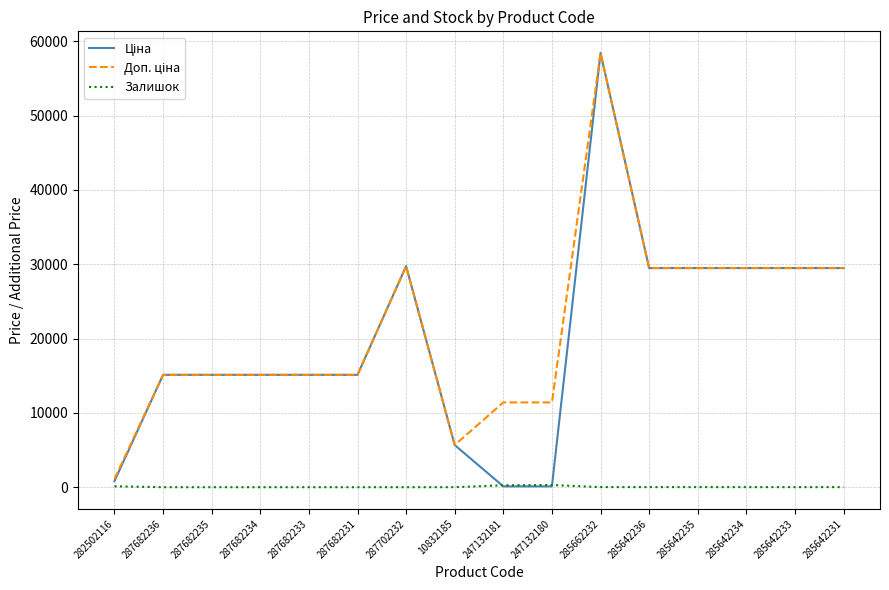

Is it true that Залишок equals 290.0 at 247132180?

True